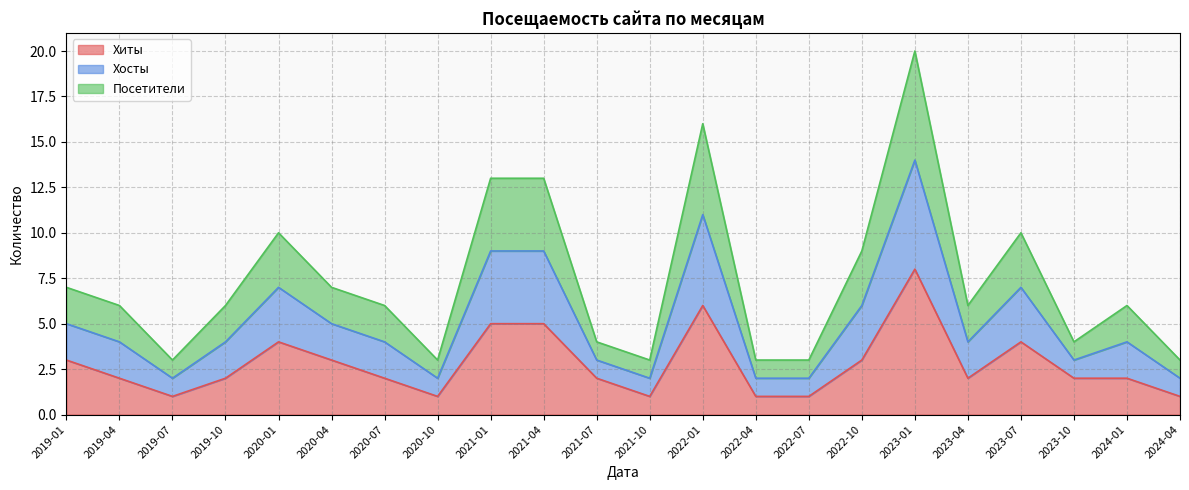

How many lines are shown in the chart?

3